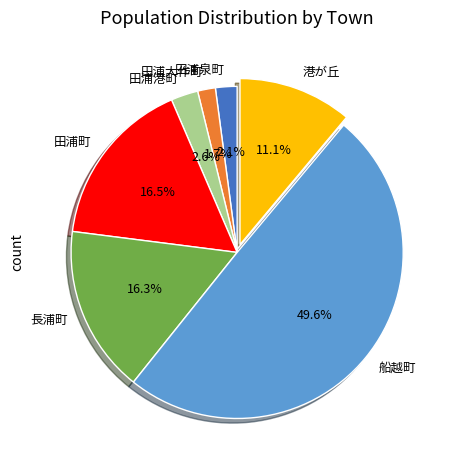

What percentage is the 田浦泉町 slice, to the nearest percent?

2%